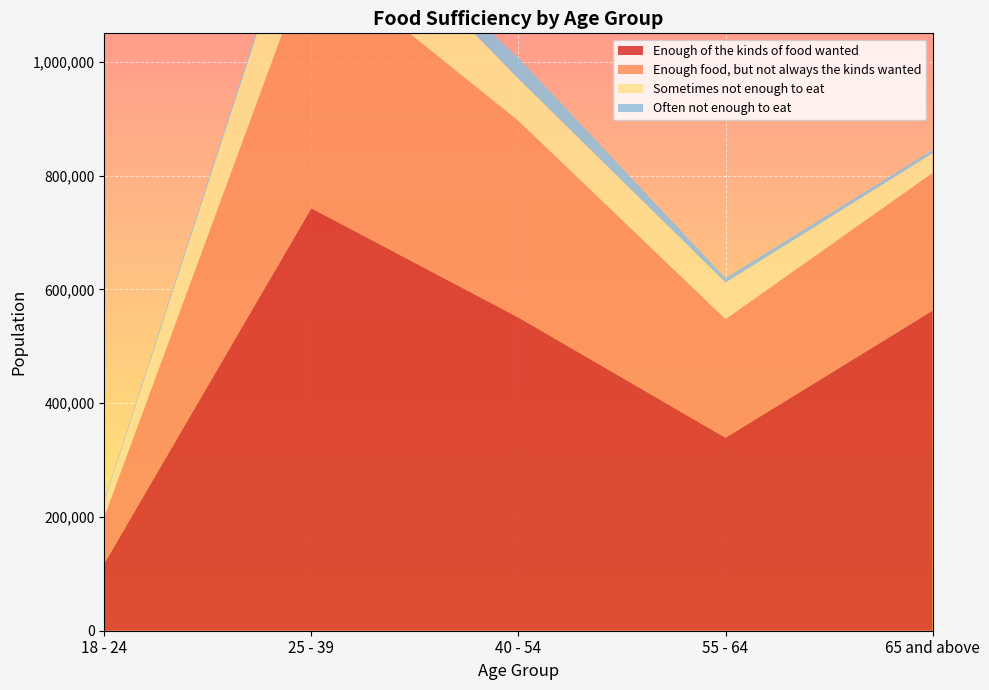

Reading right to left, extract all data points from this chart.

Enough of the kinds of food wanted: 65 and above=562664	55 - 64=339225	40 - 54=550508	25 - 39=742514	18 - 24=118296
Enough food, but not always the kinds wanted: 65 and above=242040	55 - 64=208498	40 - 54=345793	25 - 39=446351	18 - 24=82171
Sometimes not enough to eat: 65 and above=34654	55 - 64=64533	40 - 54=73949	25 - 39=154979	18 - 24=26350
Often not enough to eat: 65 and above=5614	55 - 64=7395	40 - 54=36636	25 - 39=7622	18 - 24=2656